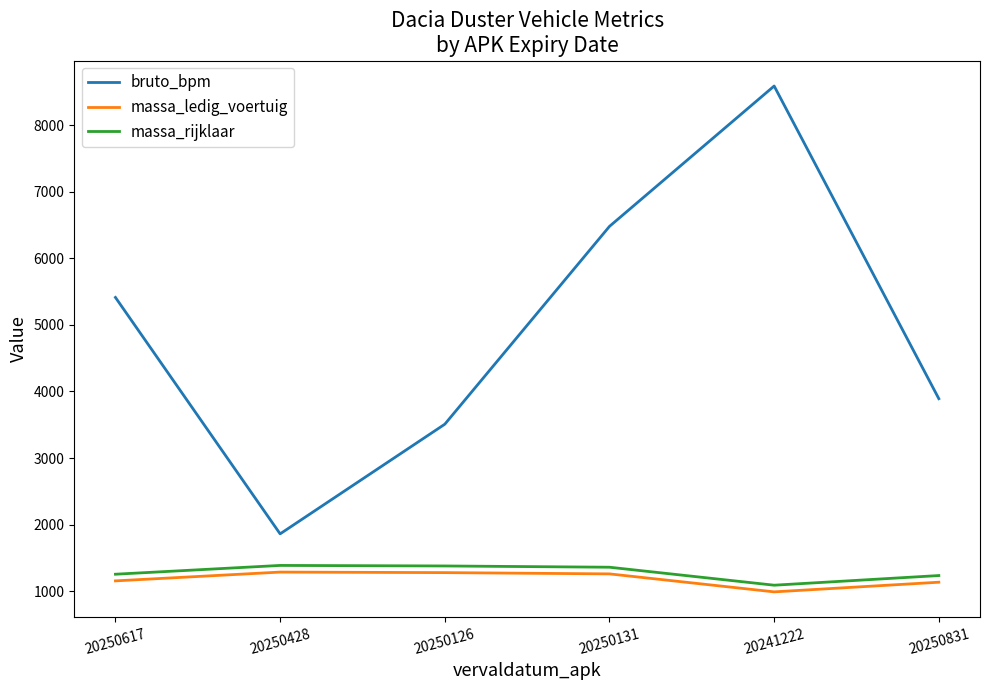

At which category does the chart reach its peak across all series?

20241222